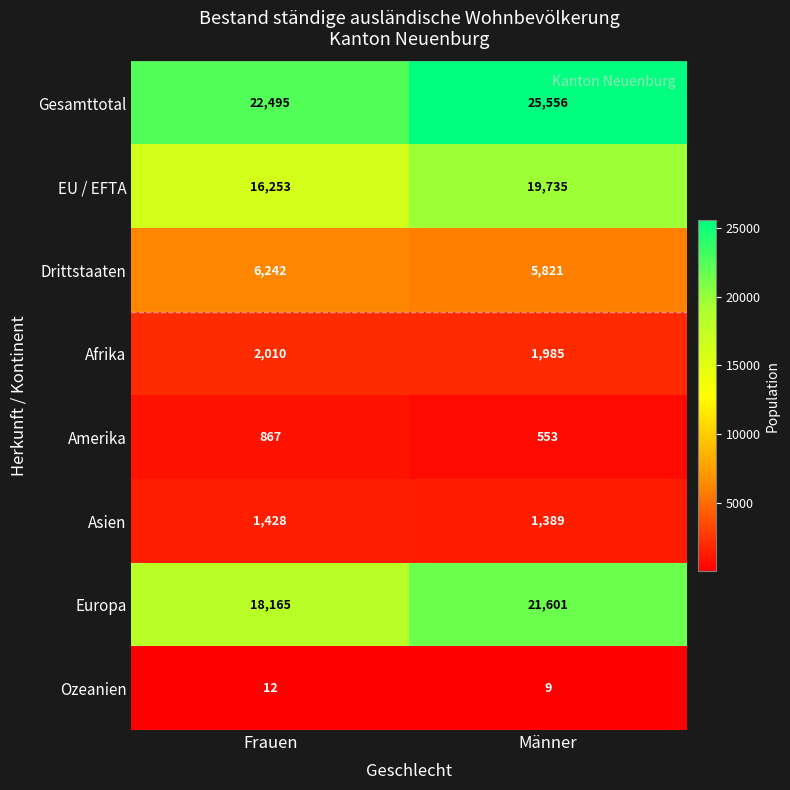

Read the Amerika value at Frauen.

867